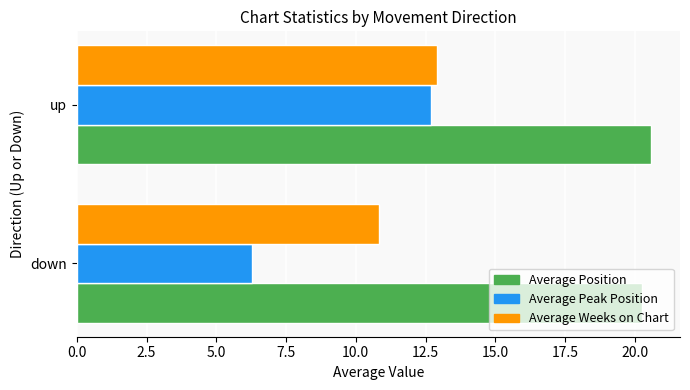

The Average Position series shows 20.6 at up. True or false?

True